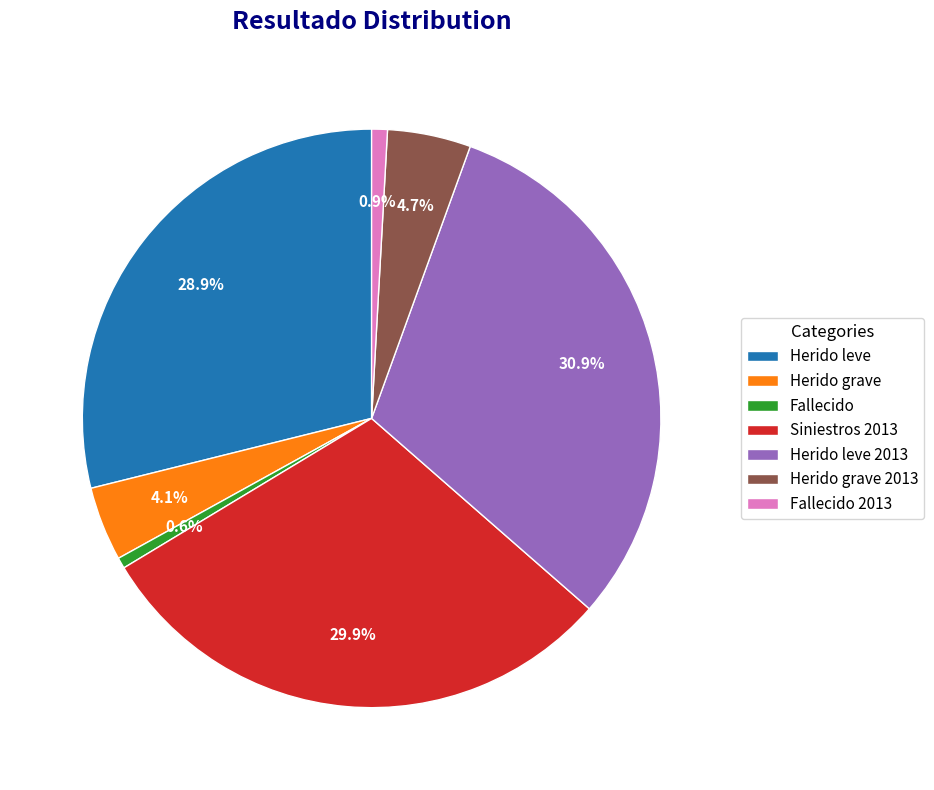

Between Fallecido and Herido grave 2013, which is larger?

Herido grave 2013